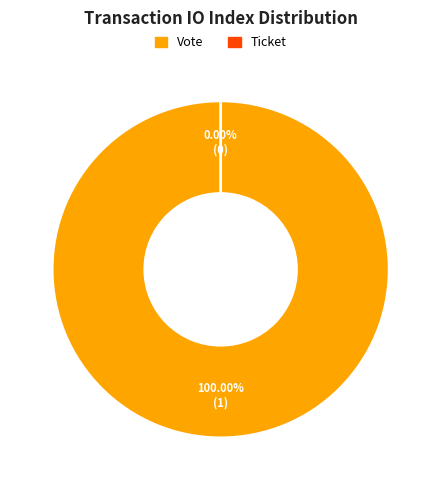

Rank the categories by value from lowest to highest.

Ticket (io_index=0), Vote (io_index=1)